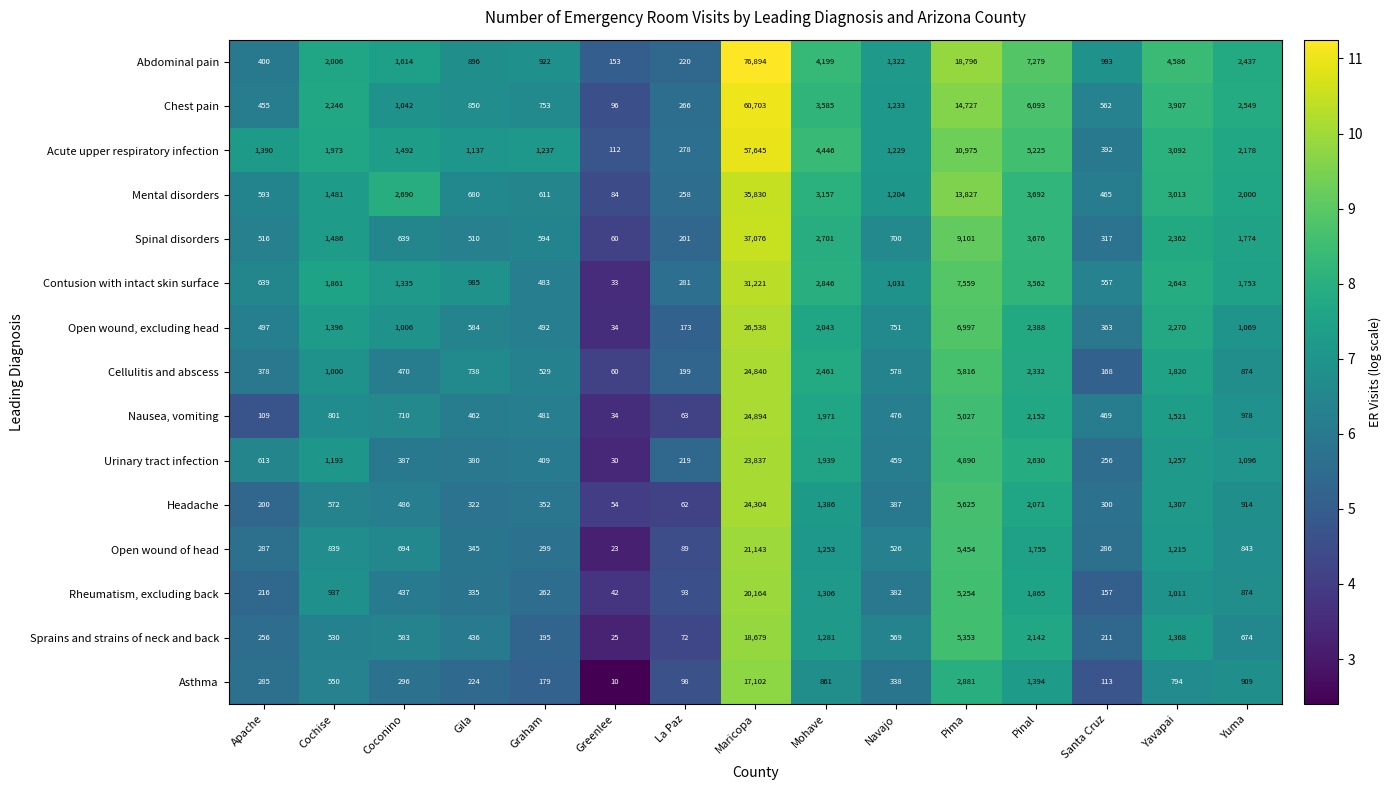

Where is Spinal disorders nearest to the value 18568?

Pima